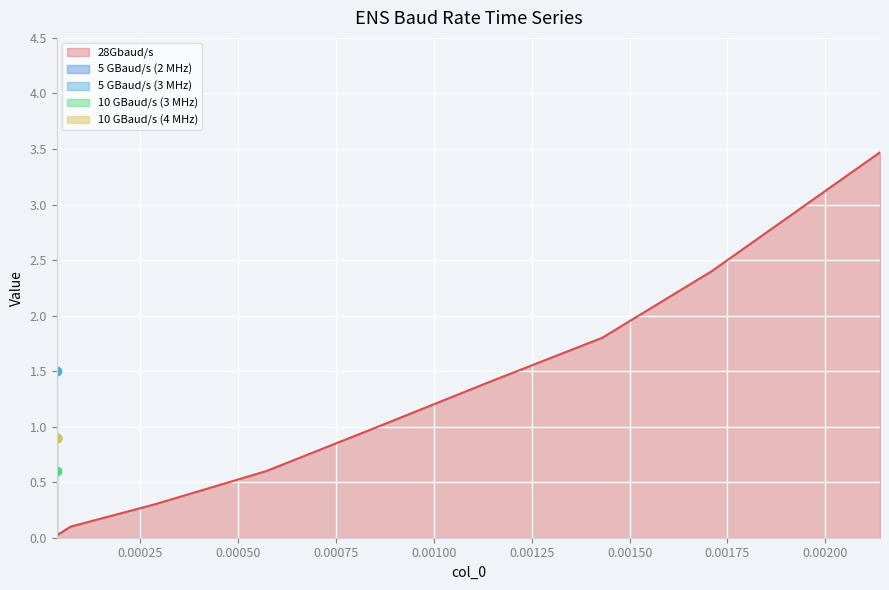

True or false: there are more than 1 points higher than both neighbors.

False